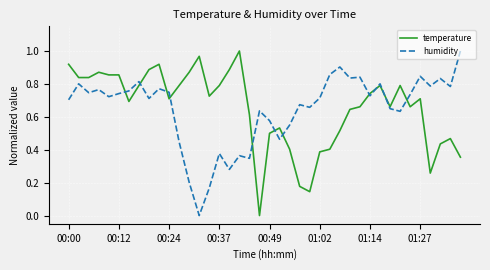

Rank the series at 01:27 from highest to lowest value.

humidity, temperature